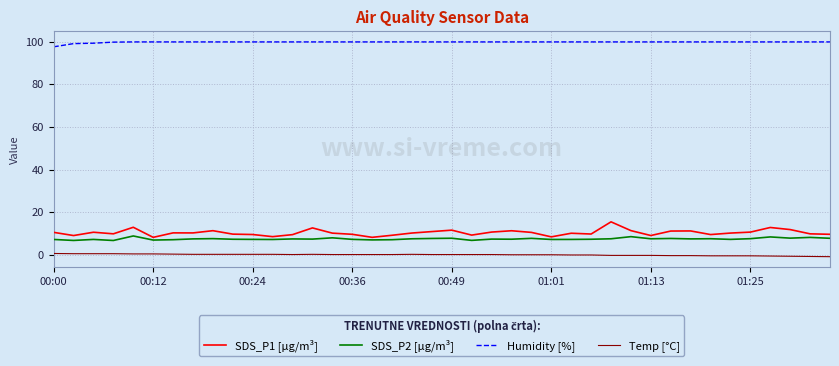

Which series has the largest total across all categories?

Humidity [%]